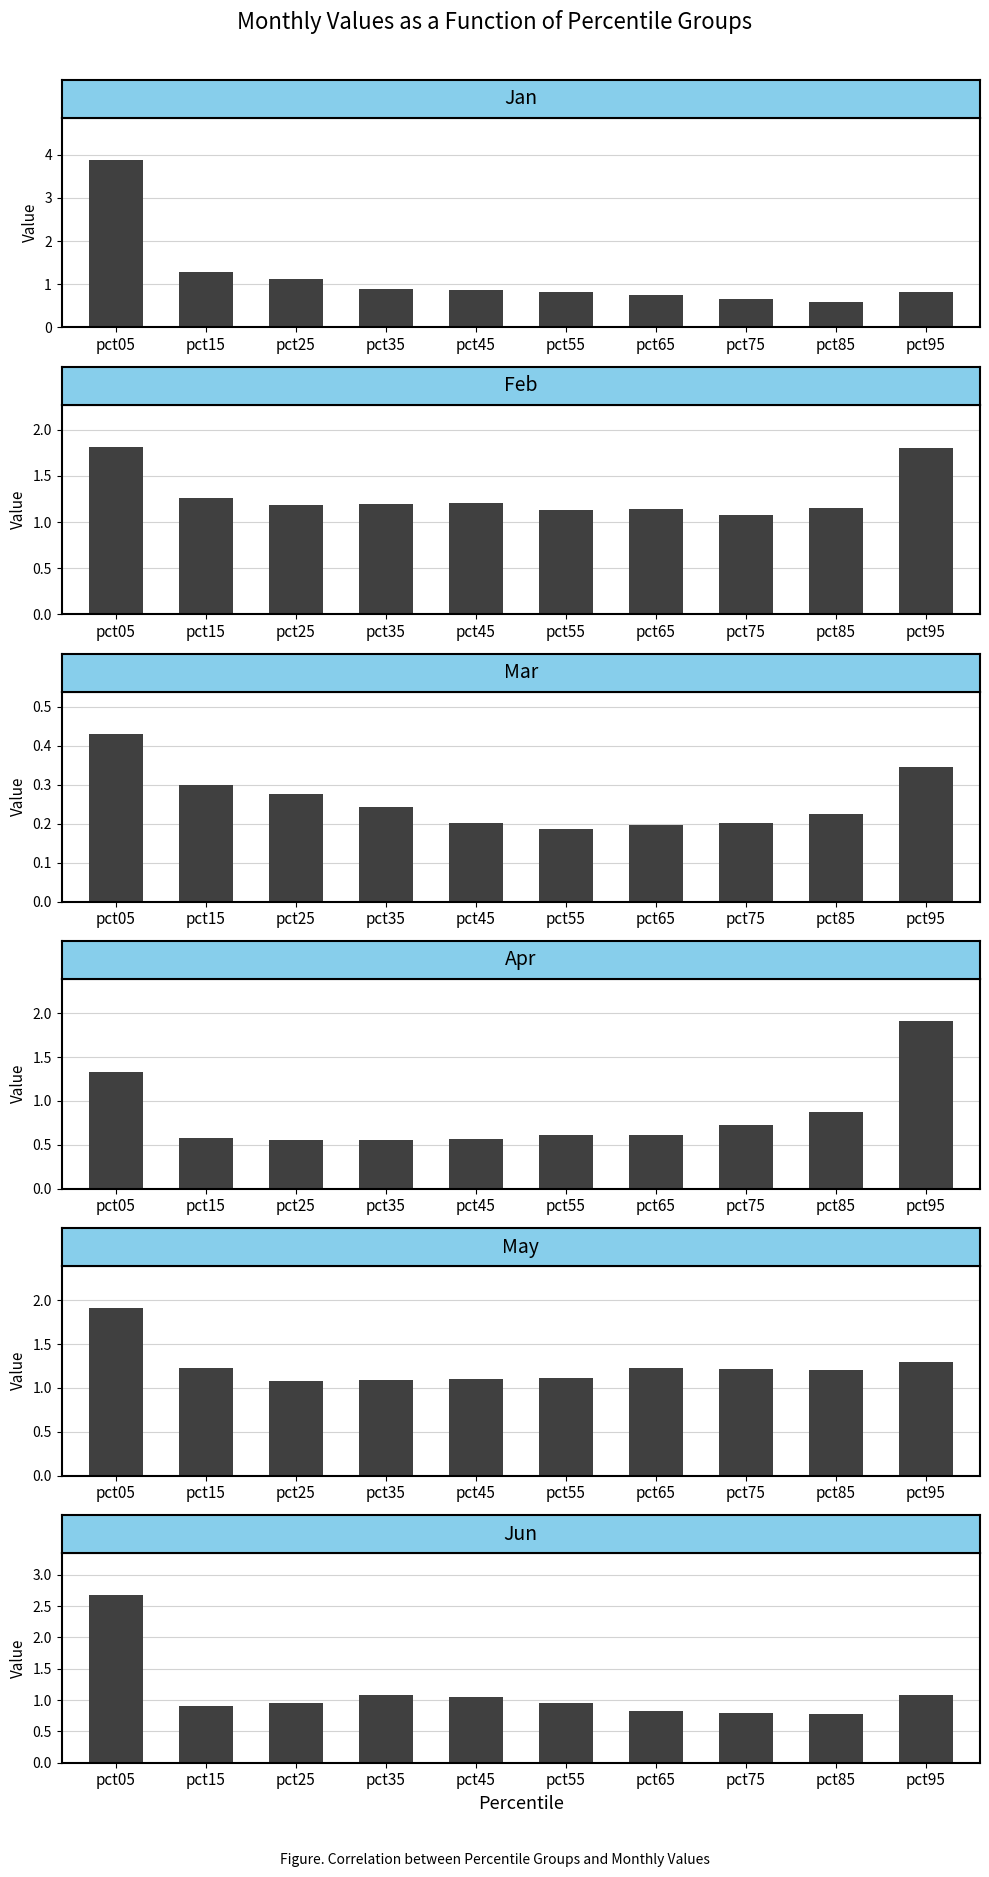

At how many categories does at least one series exceed 2?

1